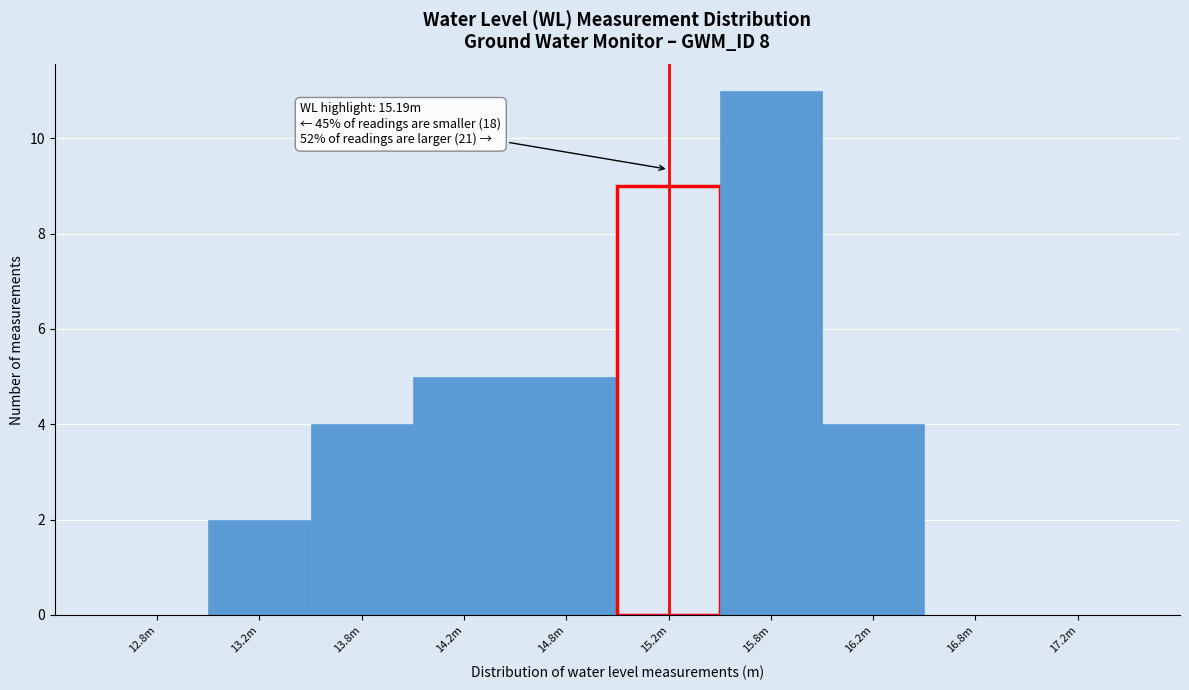

Reading right to left, what are all the values shown in this chart?

17.2m=0	16.8m=0	16.2m=4	15.8m=11	15.2m=9	14.8m=5	14.2m=5	13.8m=4	13.2m=2	12.8m=0